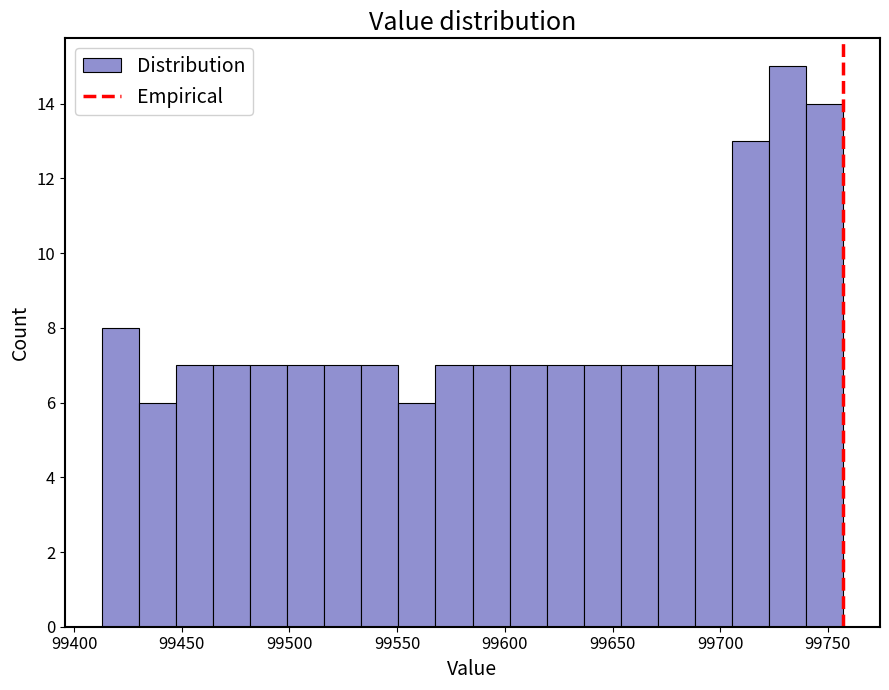

Read against the x-axis, roughly where is the centre of the tallest bar?

99730